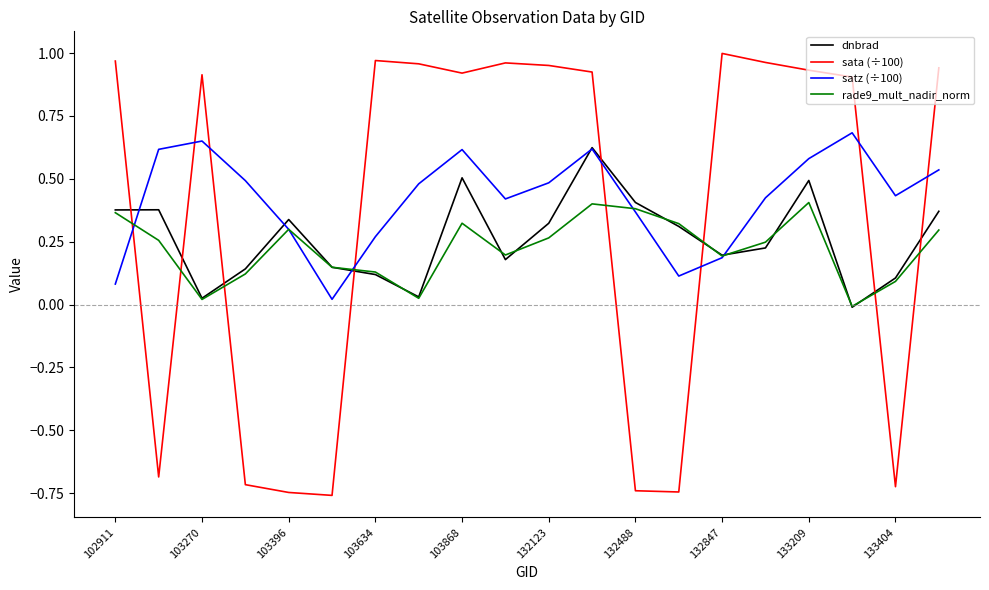

What are all the series names shown in the legend?

dnbrad, sata (÷100), satz (÷100), rade9_mult_nadir_norm